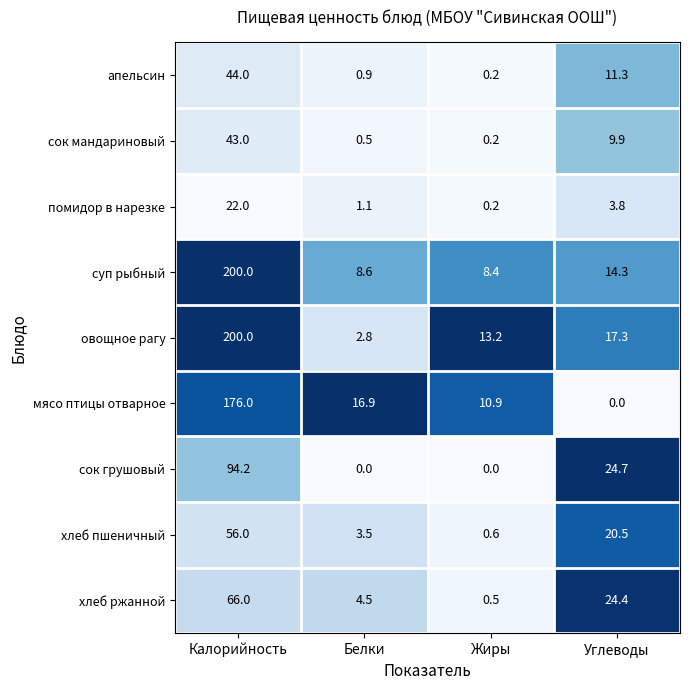

Which category has the highest value across all series?

Калорийность